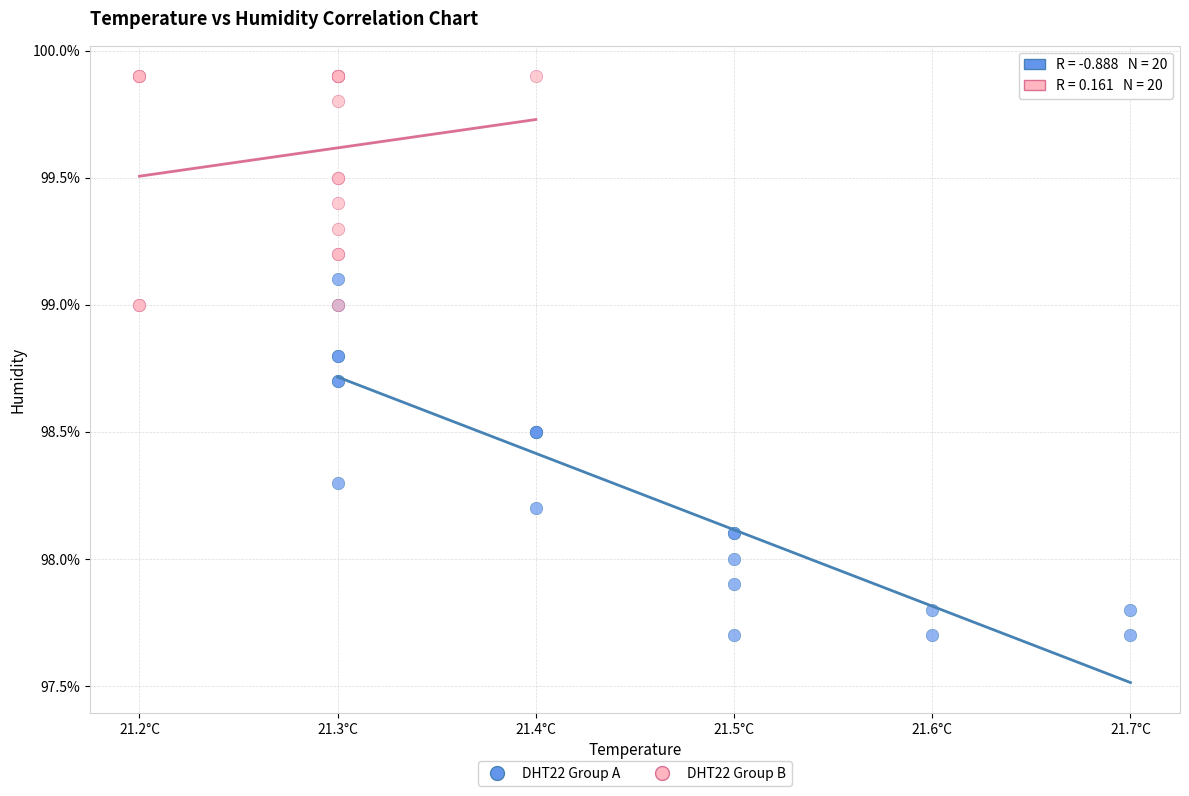

Which series has the largest Y range (max minus min)?

DHT22 Group A